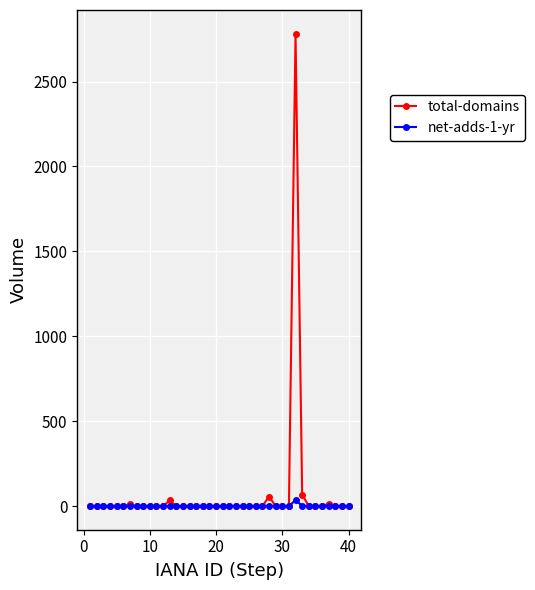

Which series has the largest range (max minus min)?

total-domains